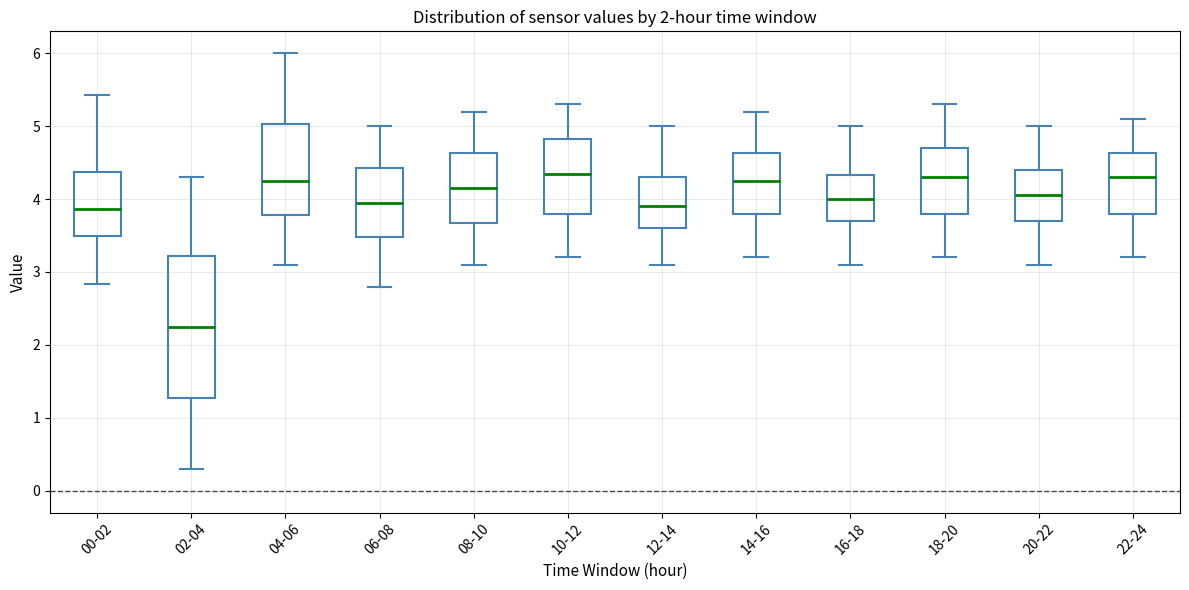

Reading left to right, transcribe this box plot: for each box, give where its median line is, the range the box spans, and where its two whiskers end, as read against the y-axis. The values are not printed on the chart, so give them approximately, as read against the axis.

00-02: median 3.9, box 3.5 to 4.4, whiskers 2.8 to 5.4
02-04: median 2.3, box 1.3 to 3.2, whiskers 0.3 to 4.3
04-06: median 4.3, box 3.8 to 5.0, whiskers 3.1 to 6.0
06-08: median 4.0, box 3.5 to 4.4, whiskers 2.8 to 5.0
08-10: median 4.2, box 3.7 to 4.6, whiskers 3.1 to 5.2
10-12: median 4.4, box 3.8 to 4.8, whiskers 3.2 to 5.3
12-14: median 3.9, box 3.6 to 4.3, whiskers 3.1 to 5.0
14-16: median 4.3, box 3.8 to 4.6, whiskers 3.2 to 5.2
16-18: median 4.0, box 3.7 to 4.3, whiskers 3.1 to 5.0
18-20: median 4.3, box 3.8 to 4.7, whiskers 3.2 to 5.3
20-22: median 4.1, box 3.7 to 4.4, whiskers 3.1 to 5.0
22-24: median 4.3, box 3.8 to 4.6, whiskers 3.2 to 5.1